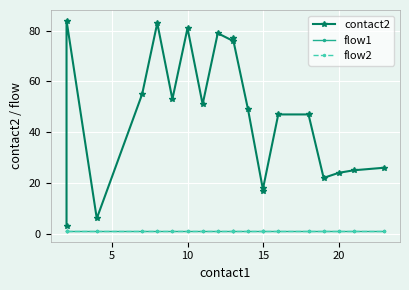

True or false: flow1 and contact2 intersect in this chart.

False